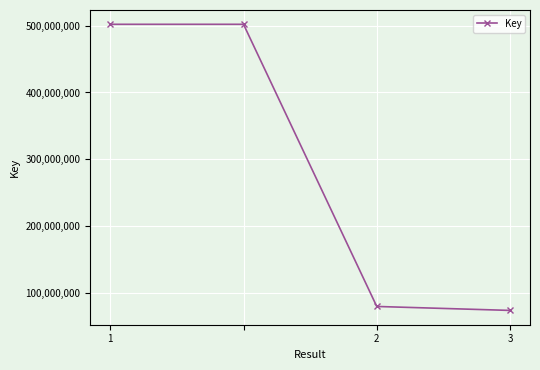

True or false: the data has more than 2 interior local peaks.

False